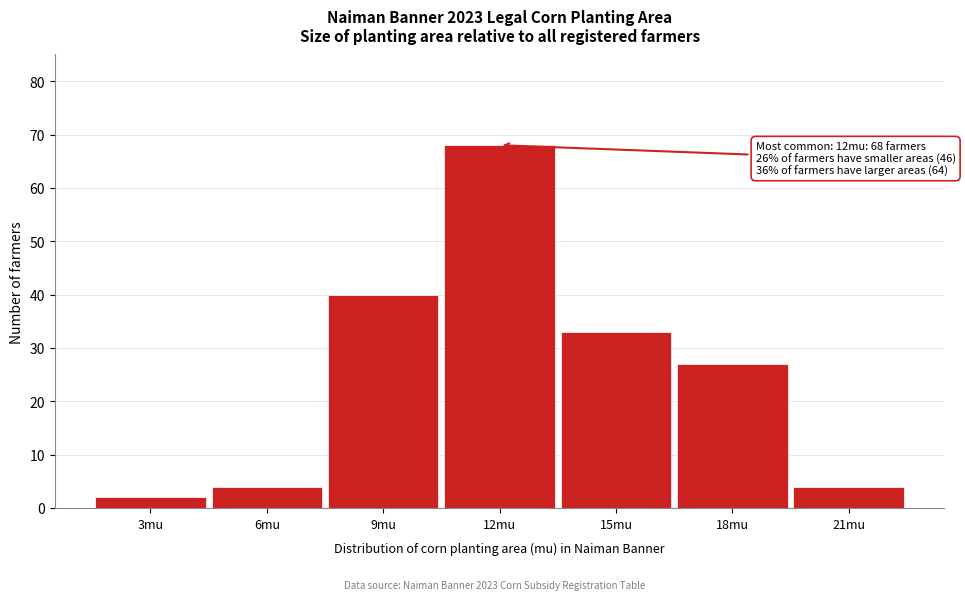

Reading right to left, list all the values displayed in this chart.

4	27	33	68	40	4	2